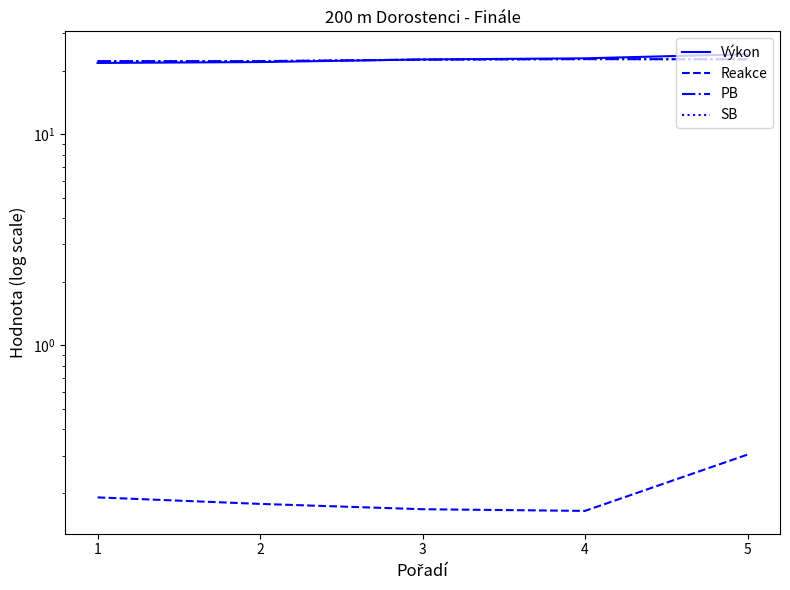

True or false: SB and PB cross at least once.

False